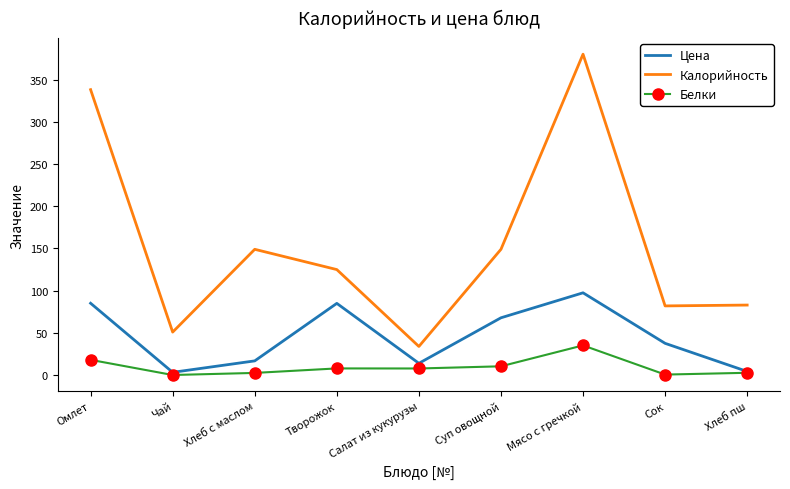

Rank the series by their maximum value, from highest to lowest.

Калорийность, Цена, Белки